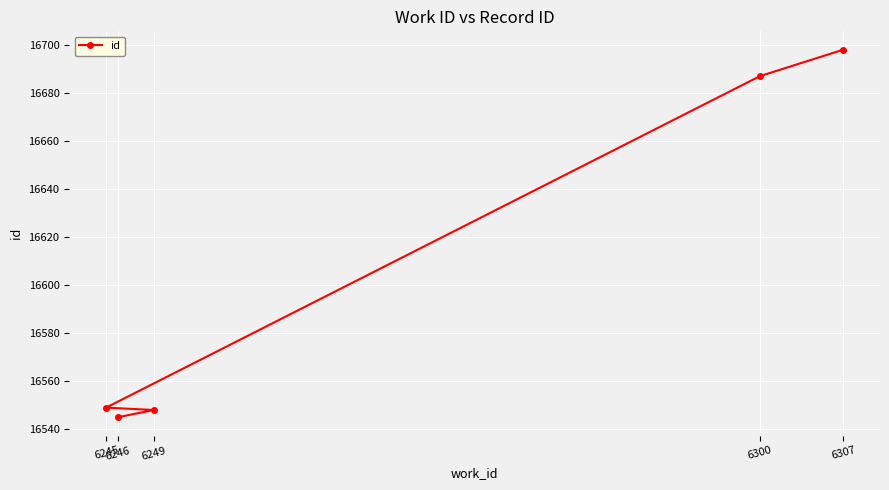

What is the average value?

16605